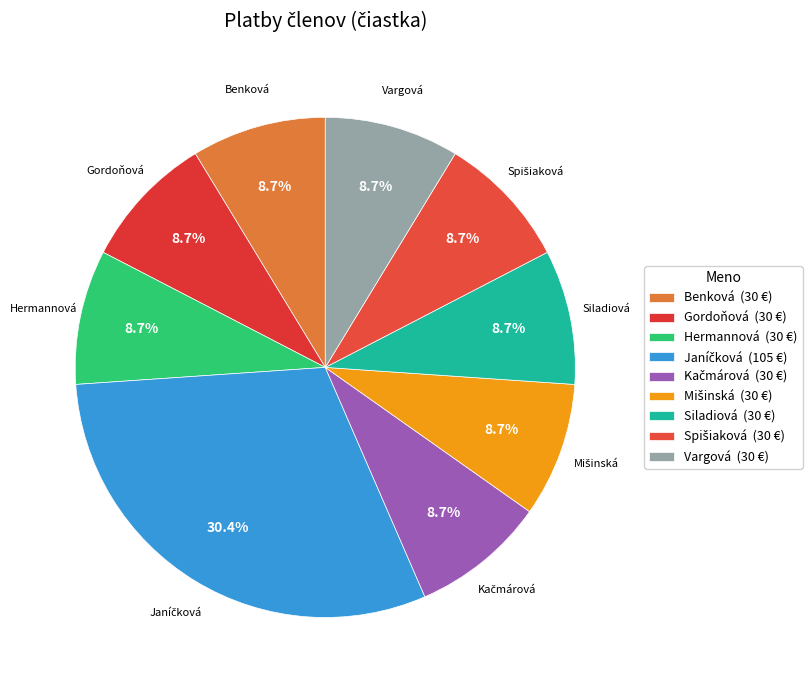

To the nearest percent, what percentage of the pie is Gordoňová?

9%